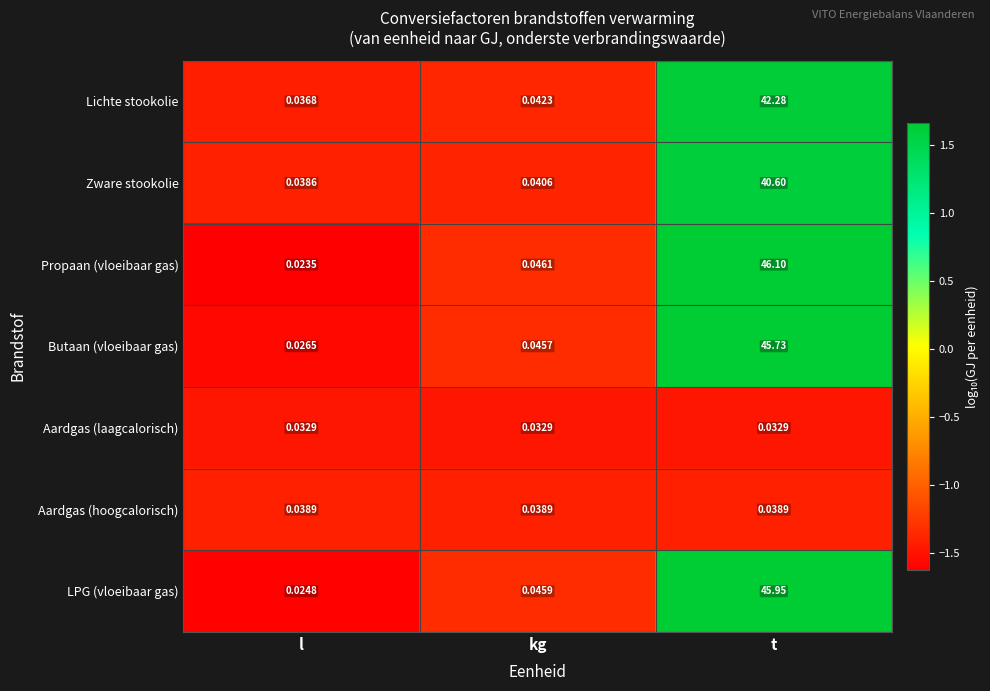

What is the total value across all series at l?

0.2